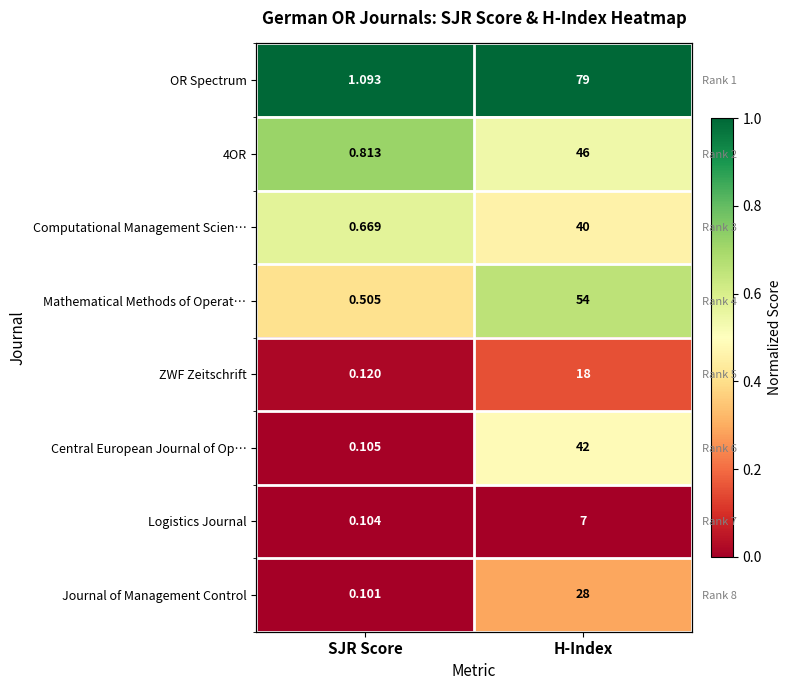

The Central European Journal of Op… series shows 0.3 at H-Index. True or false?

False